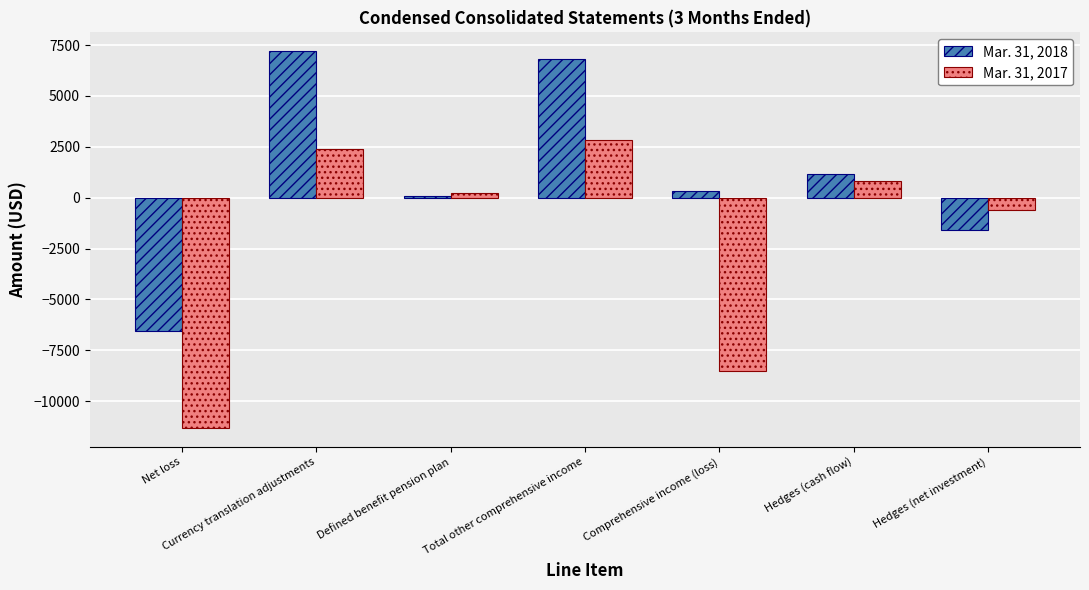

What position from the left is Hedges (net investment)?

7